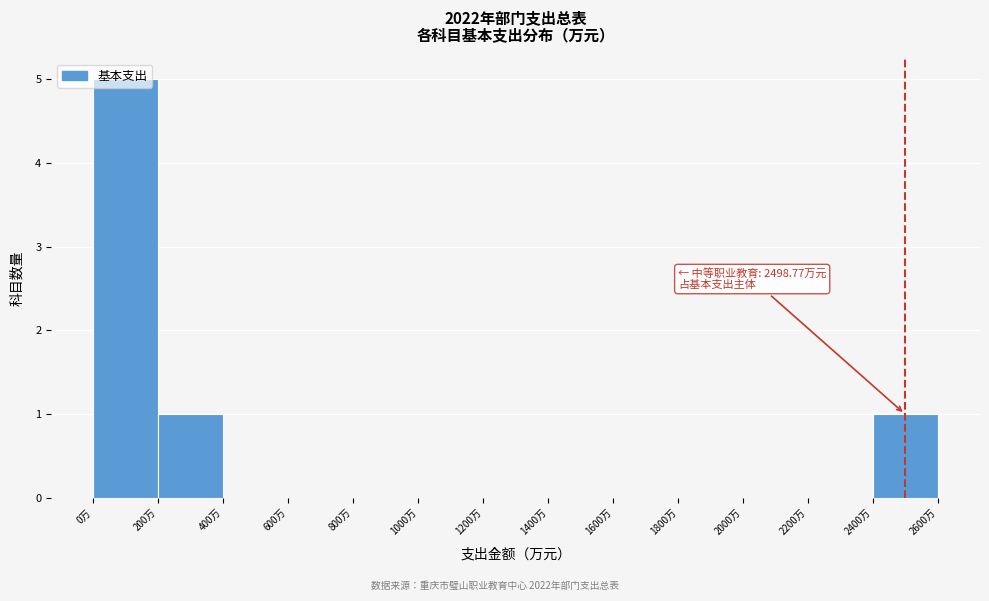

Over which range of the x-axis is the bar tallest?

0 to 200